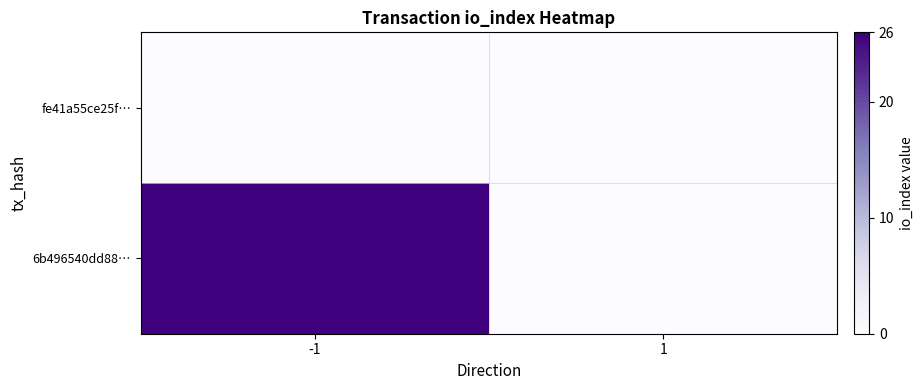

Rank the series by their average value, from highest to lowest.

6b496540dd88…, fe41a55ce25f…